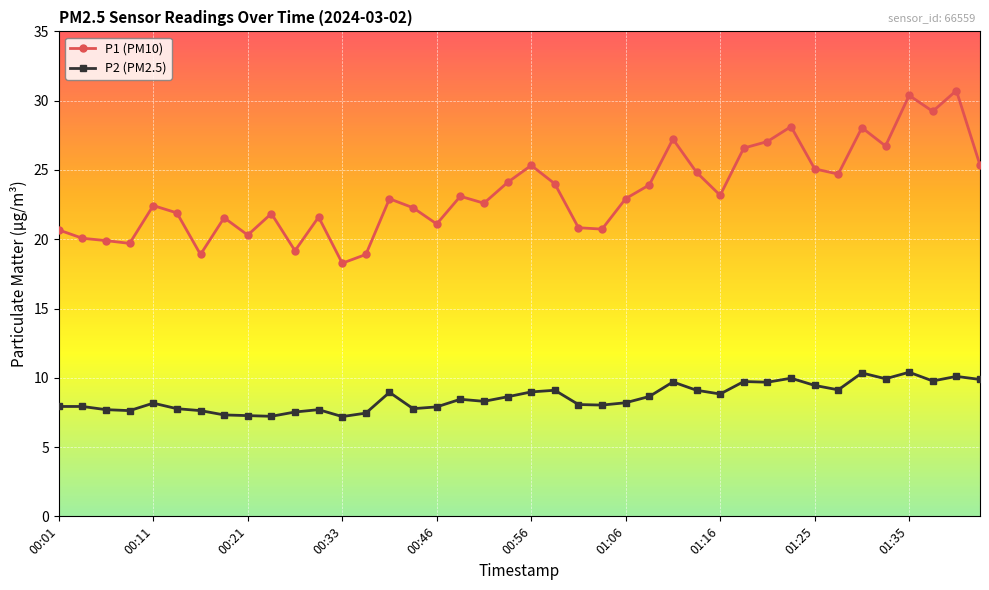

What is the maximum value shown in the chart?

30.7